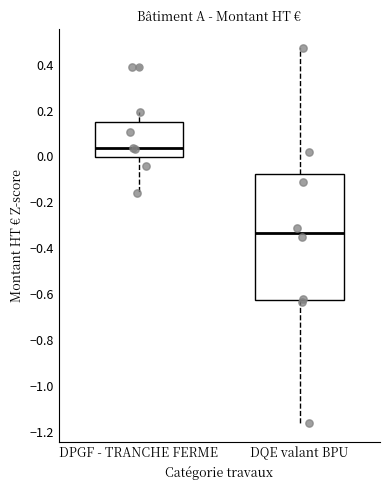

Comparing the boxes themselves (not the whiskers), which one is the tallest?

DQE valant BPU